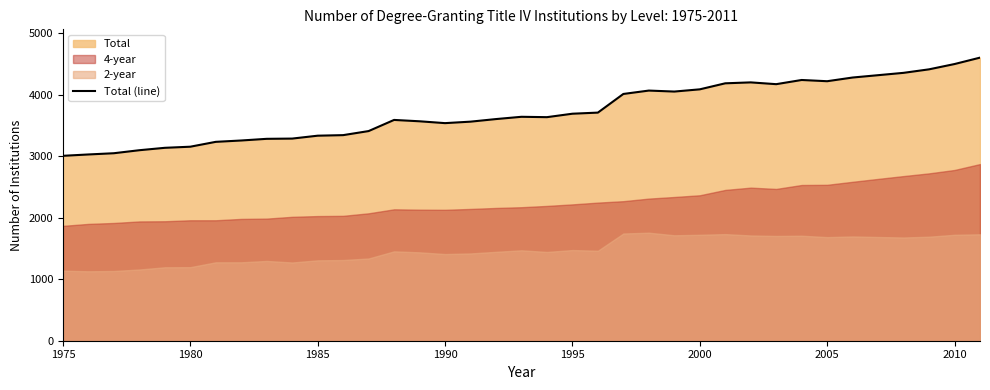

True or false: Total (line) has a value of 4084 at 2000.

True